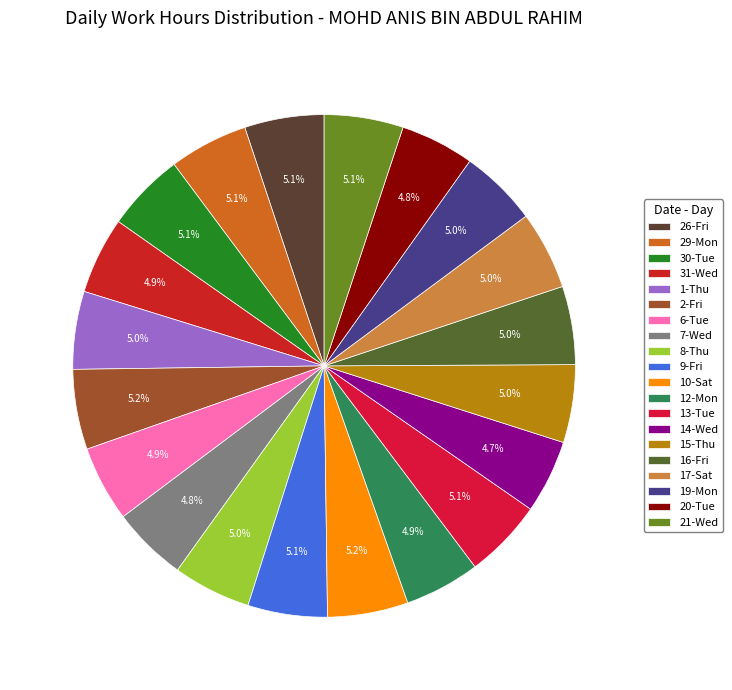

What is the smallest slice in the pie chart?

14-Wed